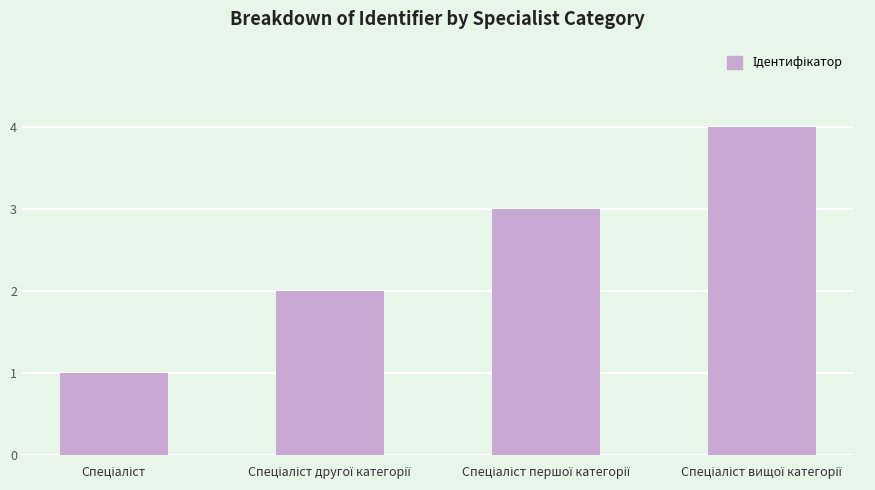

What is the value of the 4th bar from the left?

4